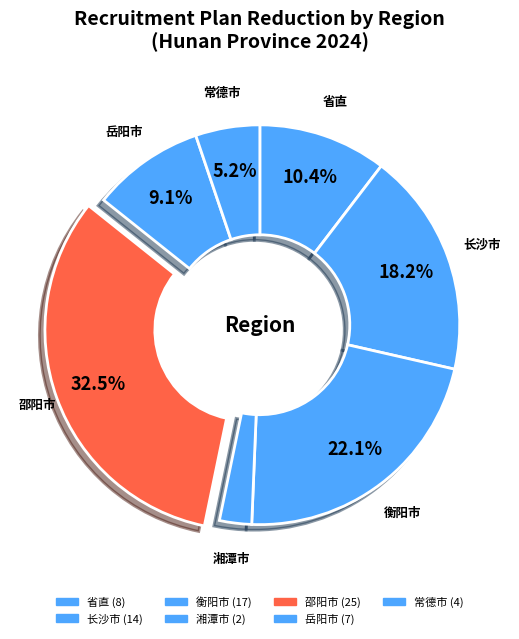

Does 常德市 represent more than half of the total?

No